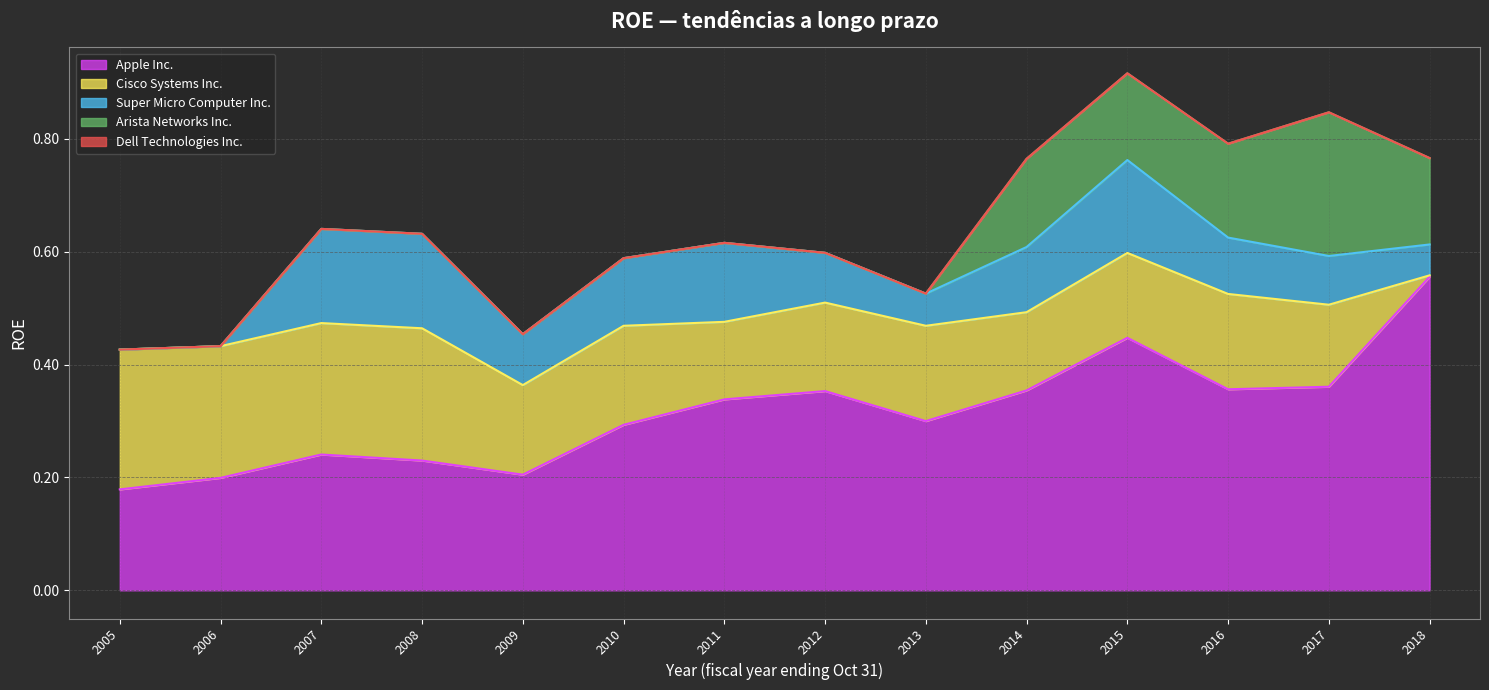

At which label does Cisco Systems Inc. reach its minimum?

2018